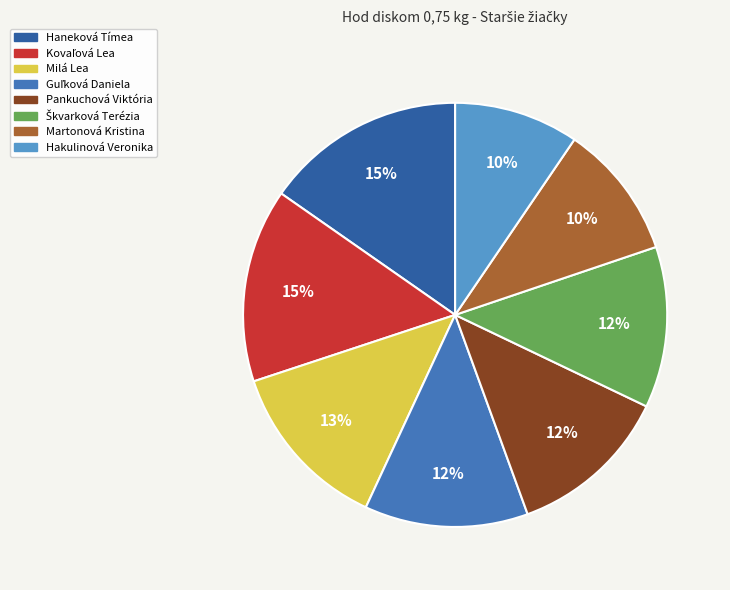

Is it true that Hakulinová Veronika is 10% of the pie?

True